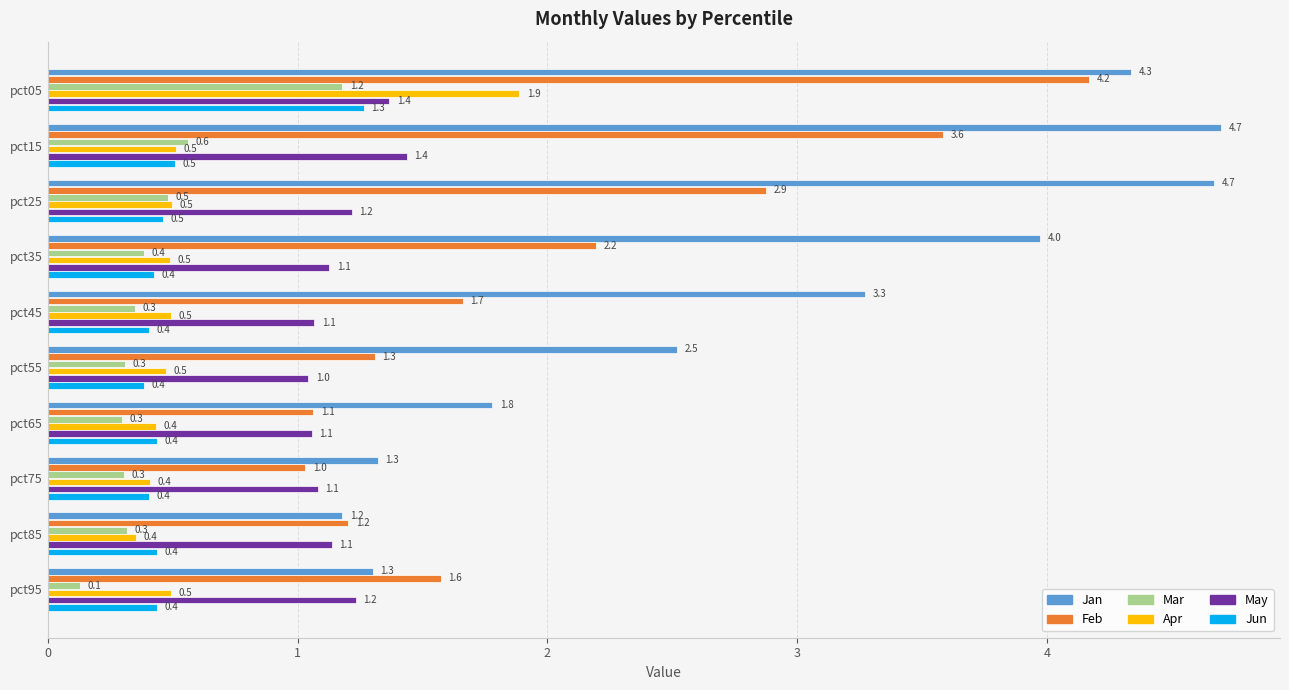

What is the difference between the maximum and second lowest values in the Mar series?

0.9